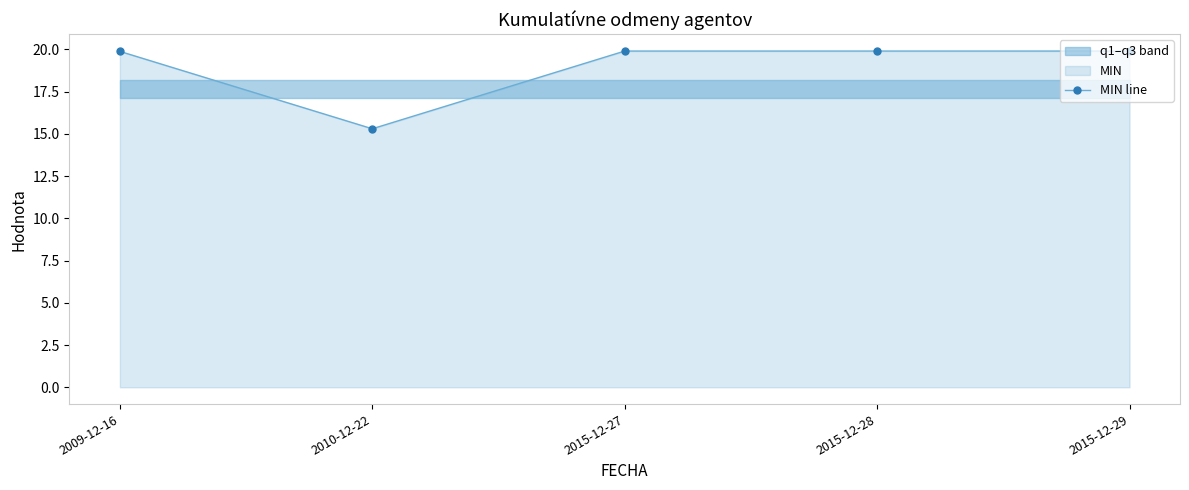

Which category has the highest value across all series?

2015-12-27